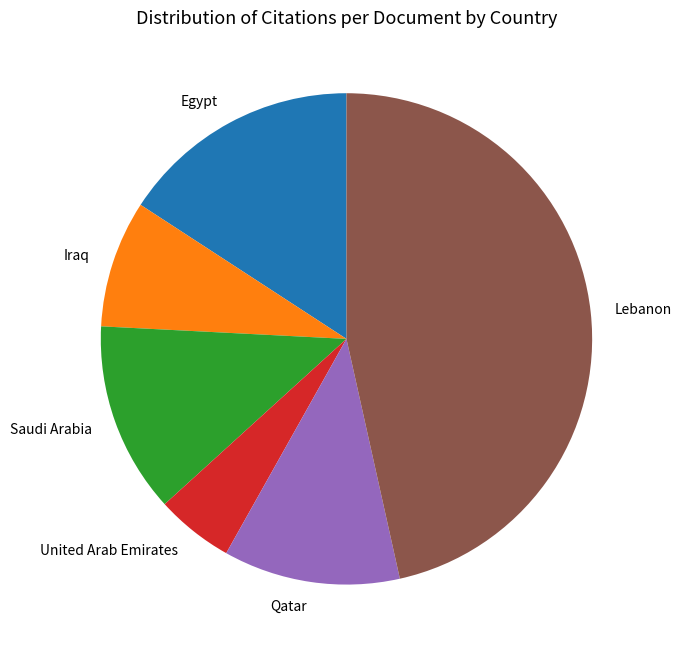

Does any single category account for the majority?

No